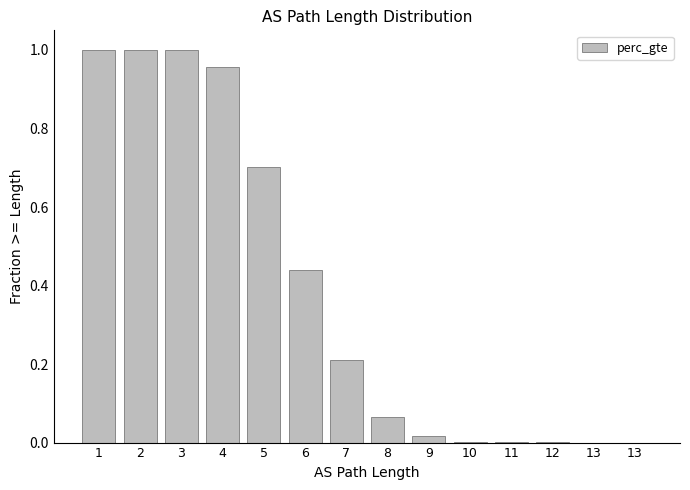

Between 12 and 13, which is larger?

12